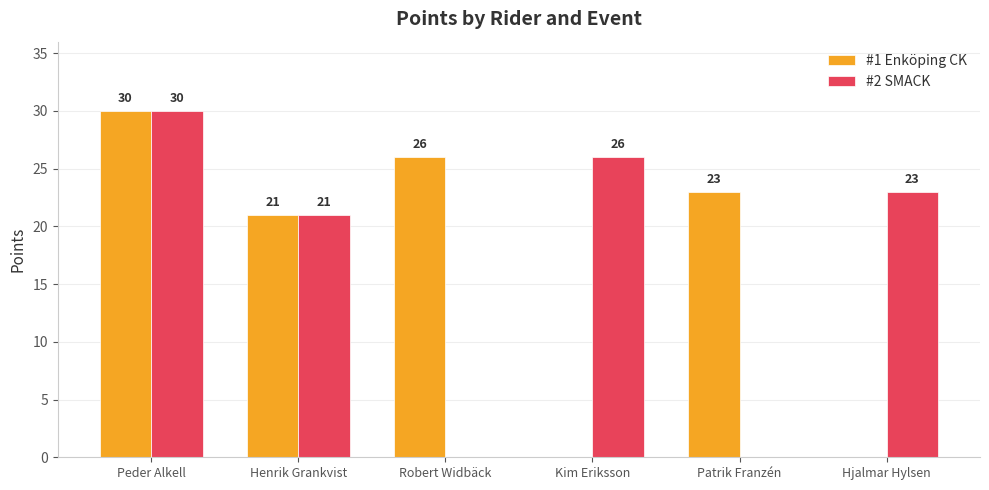

True or false: #2 SMACK has a value of 26 at Kim Eriksson.

True